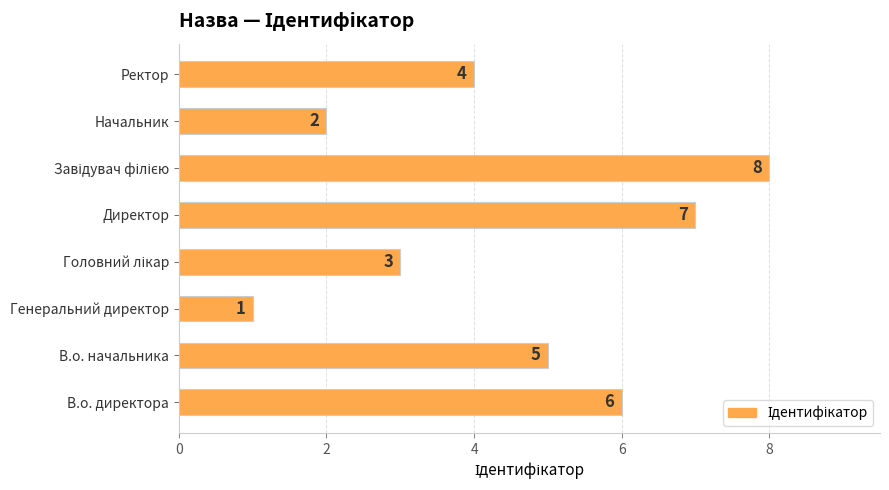

How many values are between 3 and 7?

5